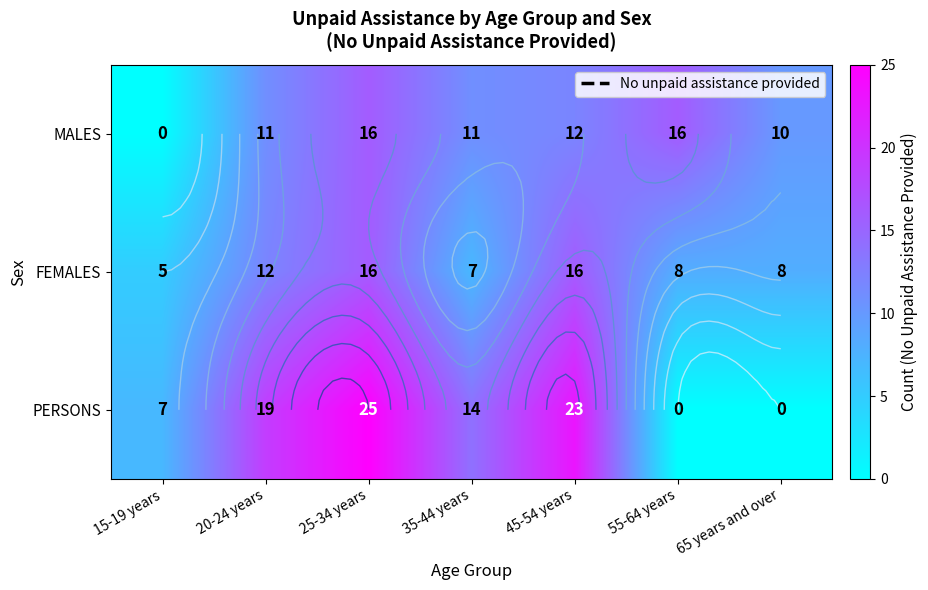

Between 15-19 years and 35-44 years, which is larger?

35-44 years